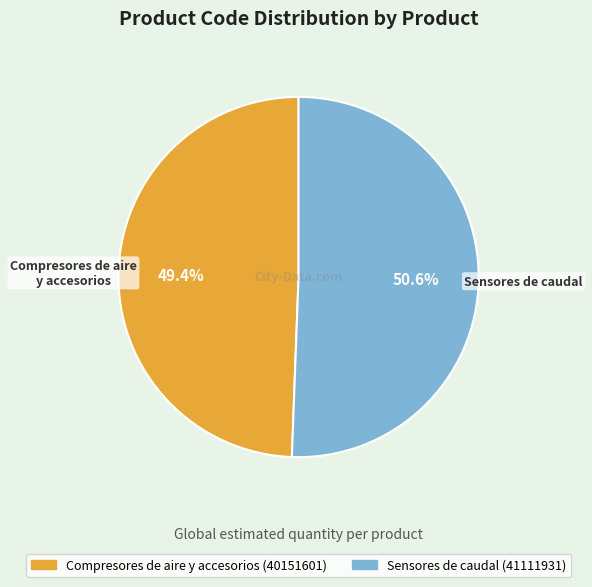

Count the number of slices in the pie.

2